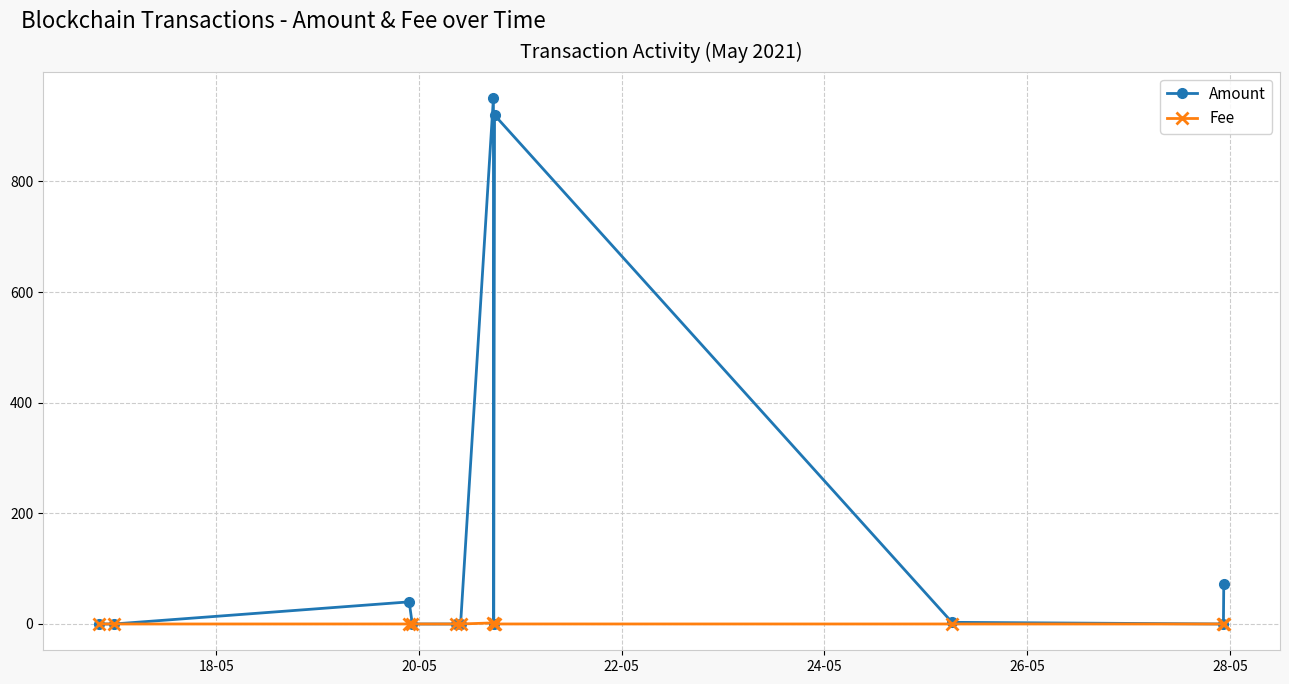

What is the highest value of the Amount series?

950.2